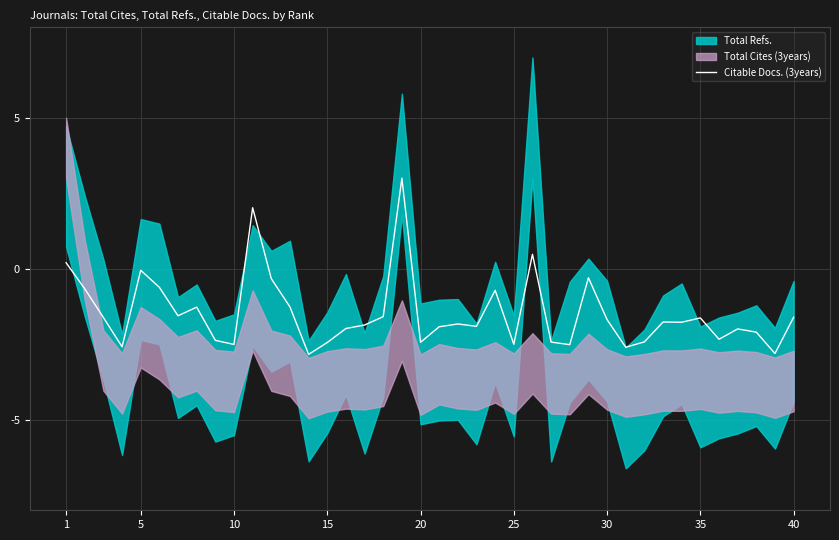

How many lines are shown in the chart?

1